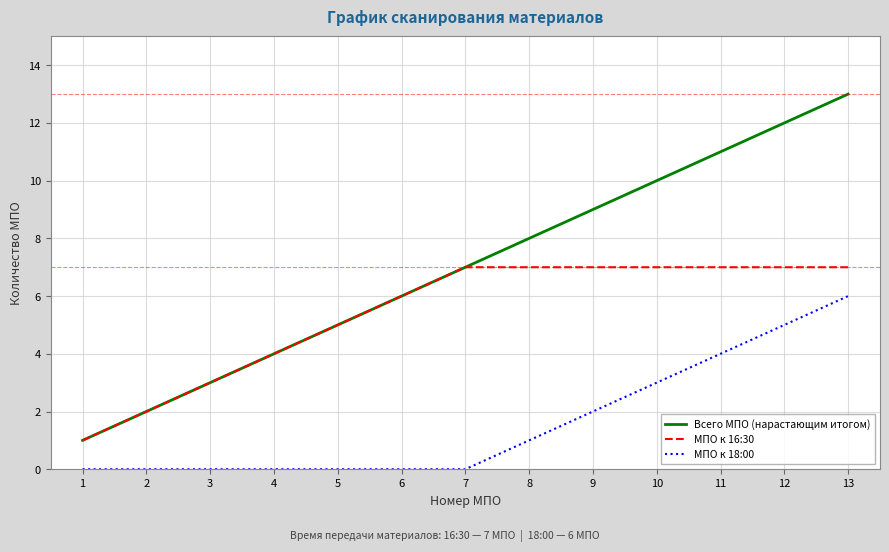

At which category does the chart reach its peak across all series?

13